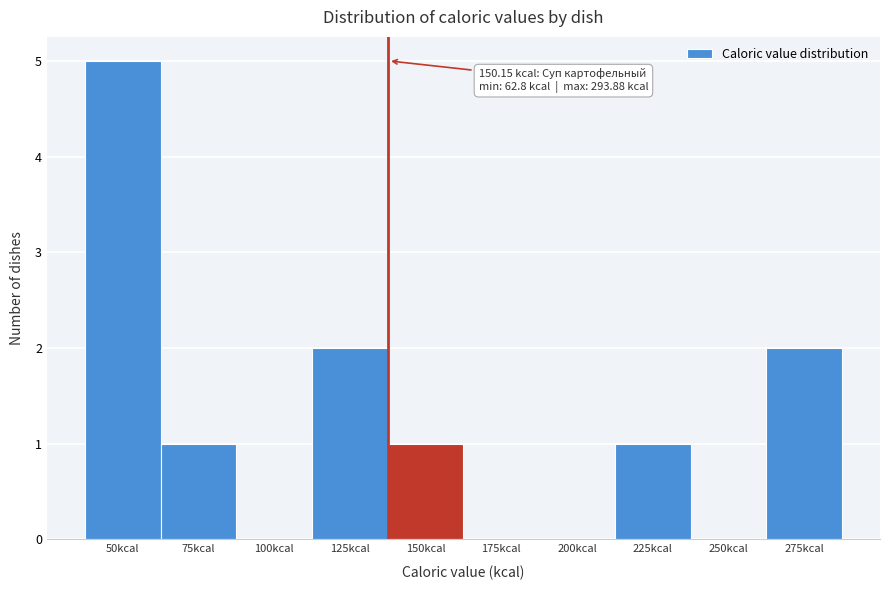

Reading left to right, extract all data points from this chart.

50kcal=5	75kcal=1	100kcal=0	125kcal=2	150kcal=1	175kcal=0	200kcal=0	225kcal=1	250kcal=0	275kcal=2